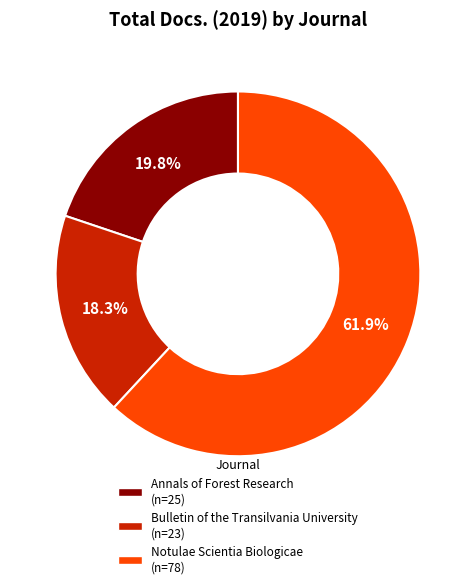

What percentage is the Annals of Forest Research slice, to the nearest percent?

20%